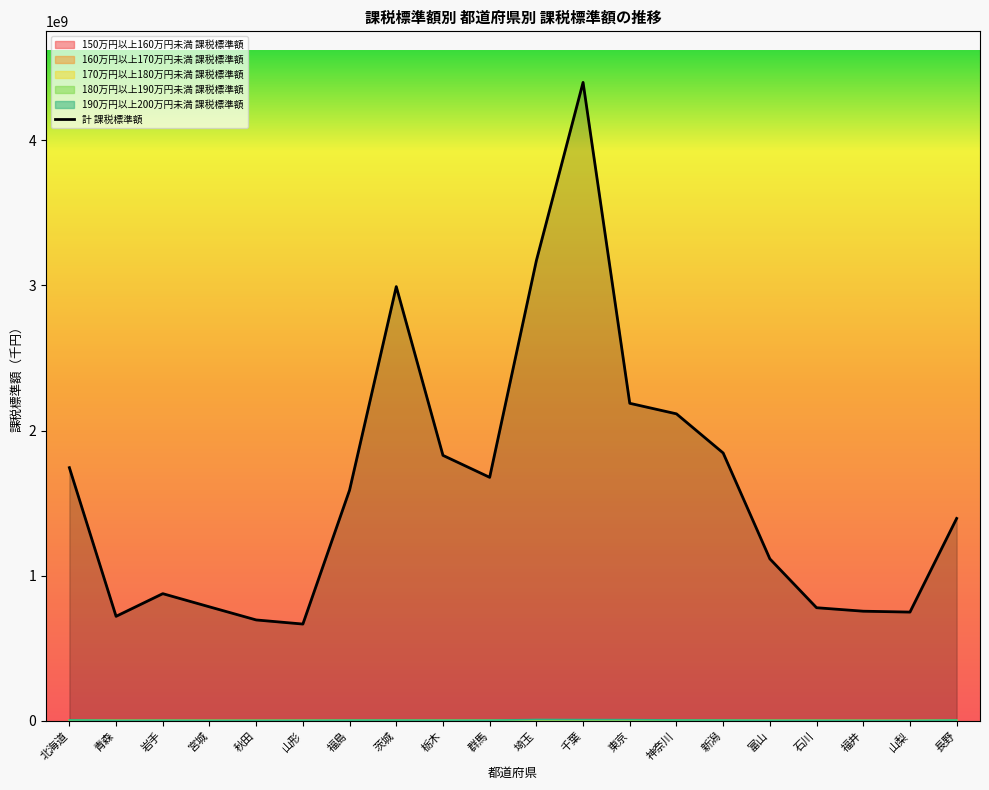

Is it true that the value at 富山 is 1115615486?

True